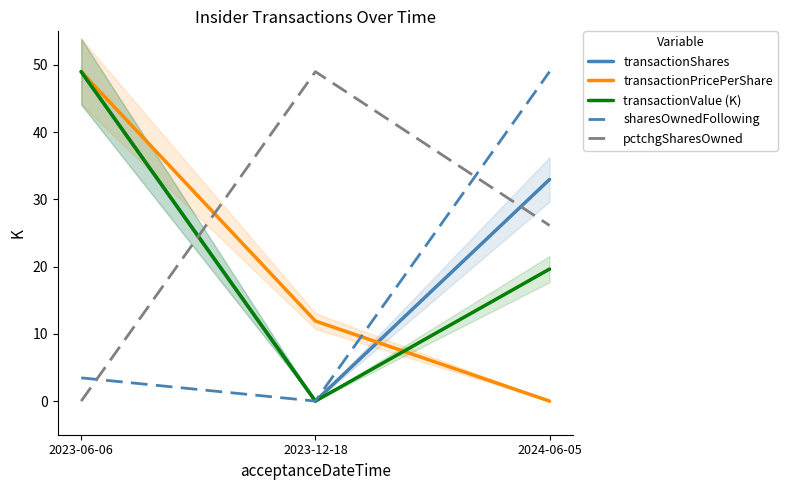

How many series are shown in this chart?

5